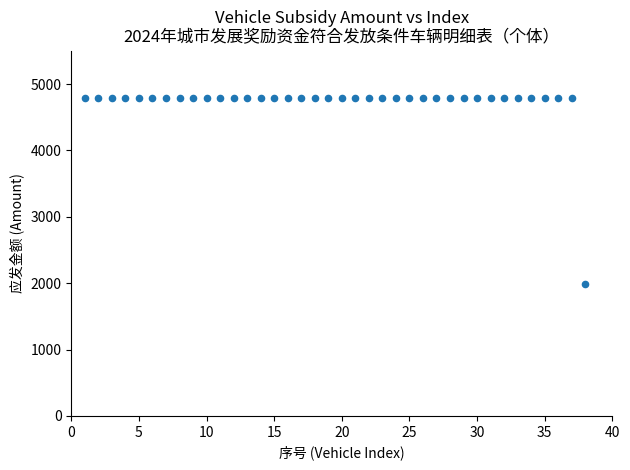

What is the range of X values (max minus min)?

37.0